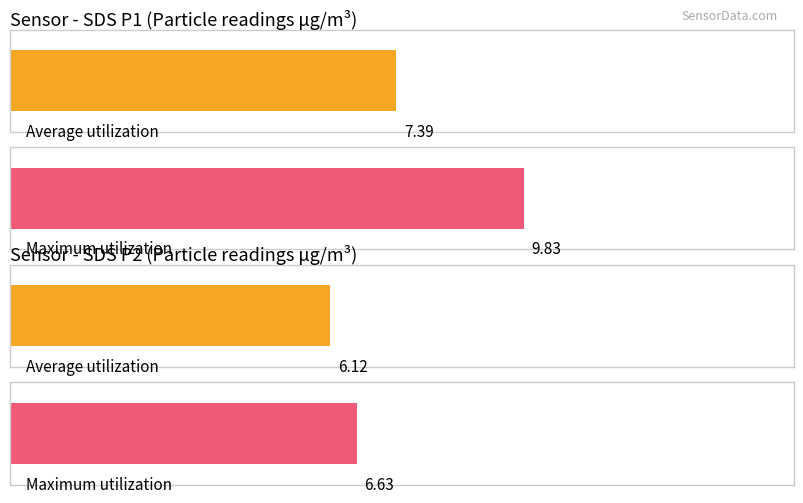

List the series in order of their peak value, highest first.

SDS_P1, SDS_P2